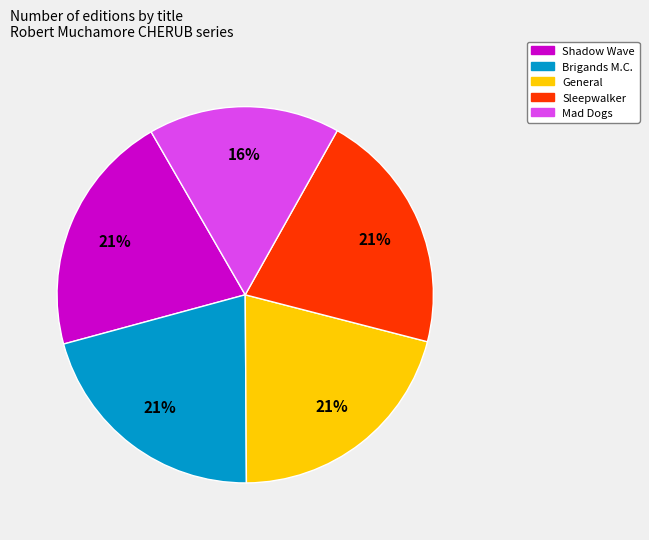

To the nearest percent, what is the average slice percentage?

20%